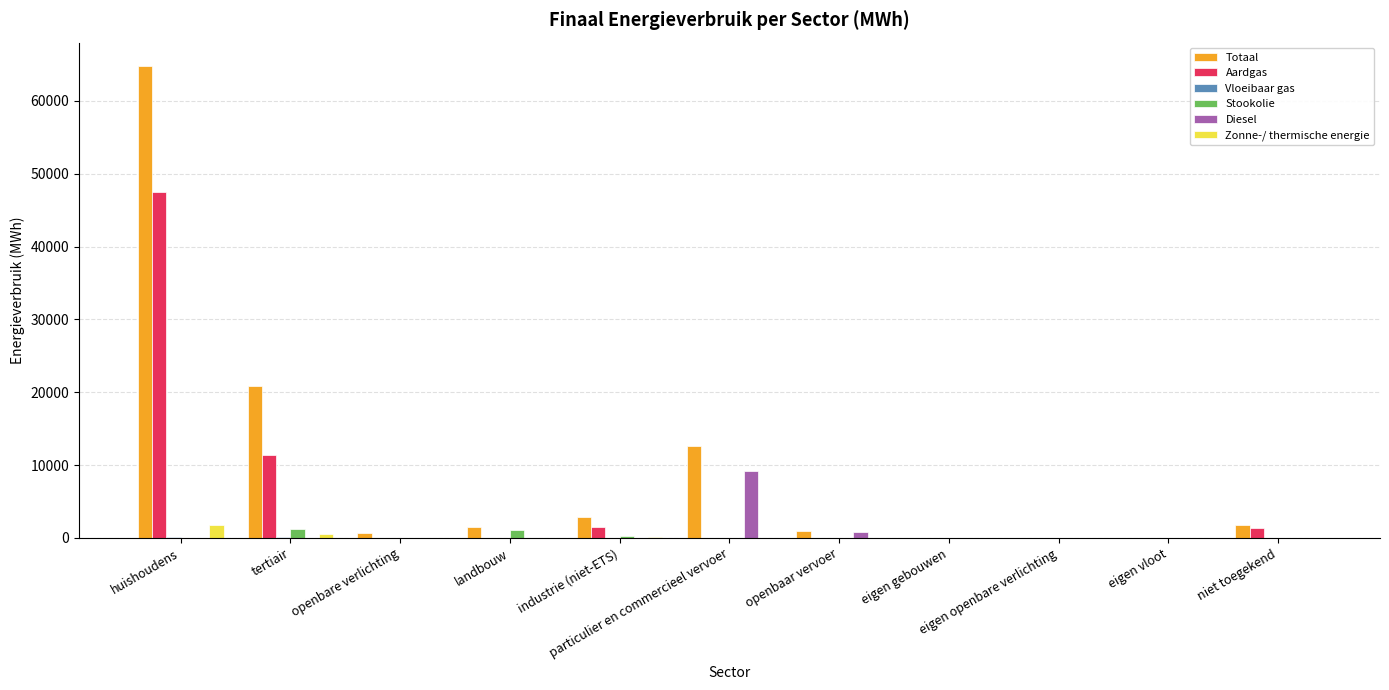

At which label is Totaal closest to 32373?

tertiair